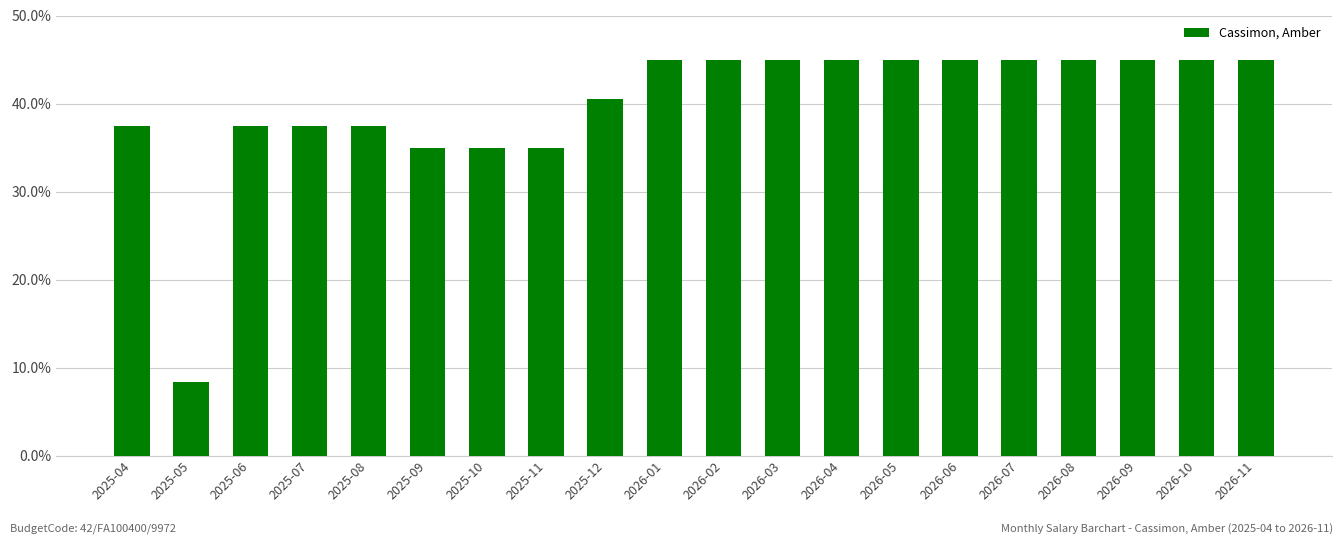

What is the label of the 6th bar from the left?

2025-09